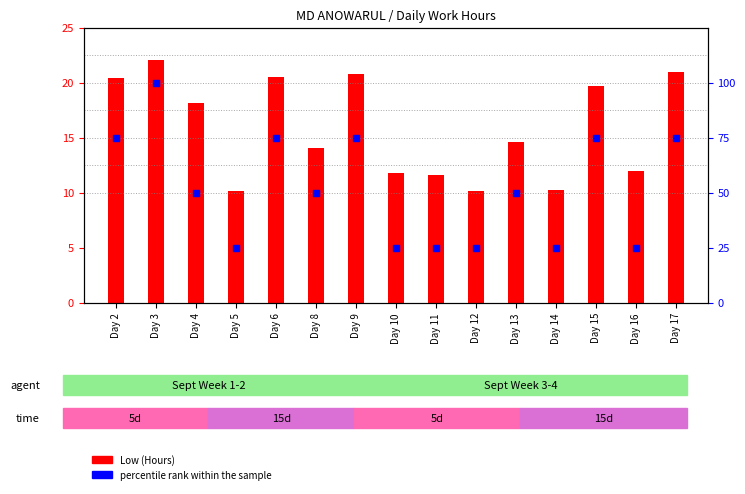

Which series contains the highest Y value?

percentile rank within the sample